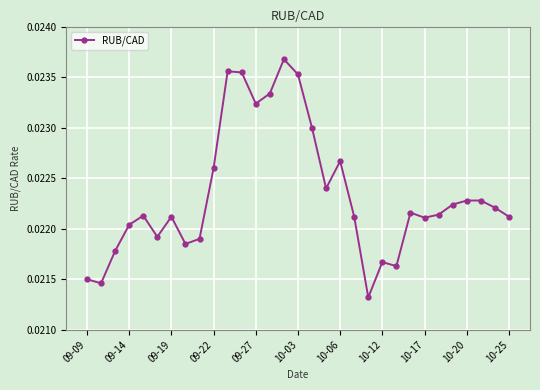

How many points are lower than both their immediate neighbors (excluding endpoints)?

8